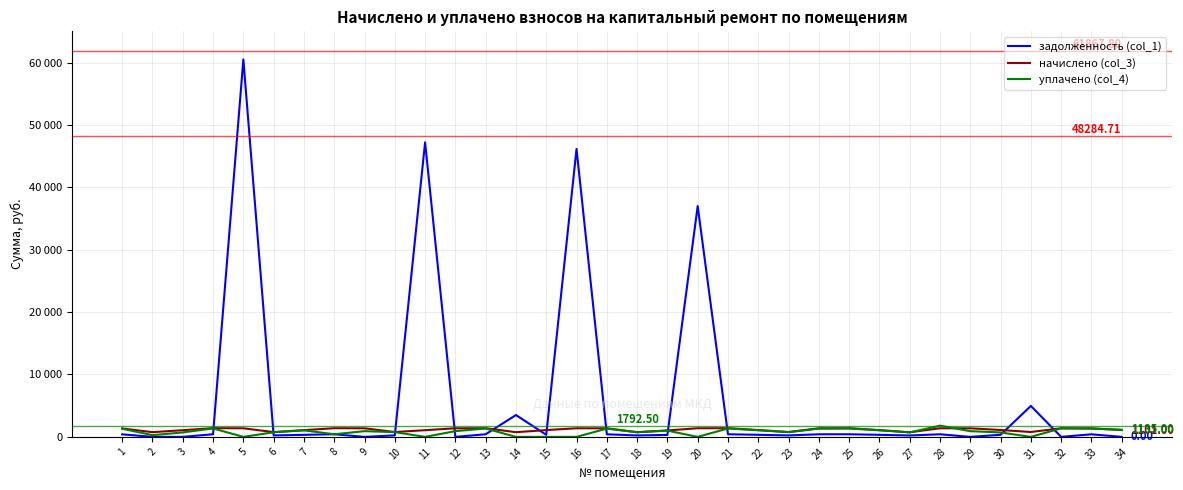

The начислено (col_3) series shows 1090.0 at 15. True or false?

True